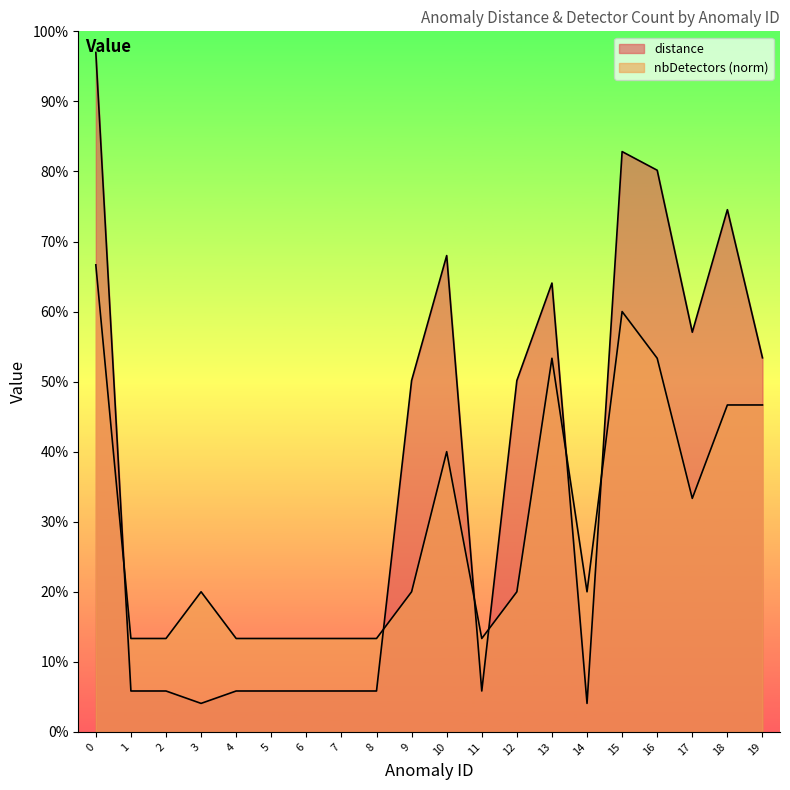

Where is the first local minimum for nbDetectors?

11